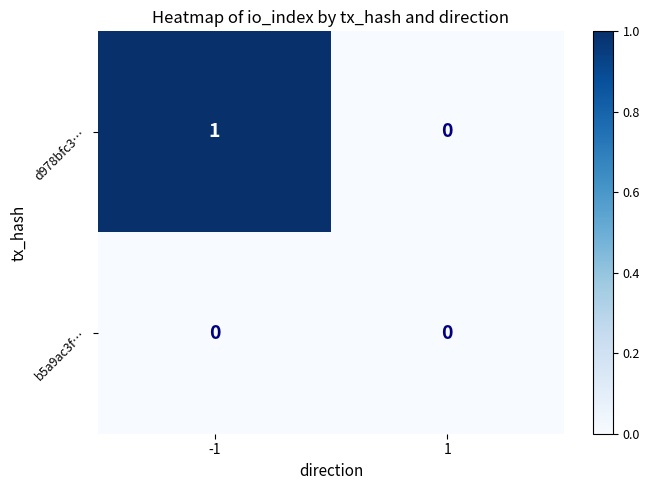

Between -1 and 1, which series saw the biggest shift?

d978bfc3…